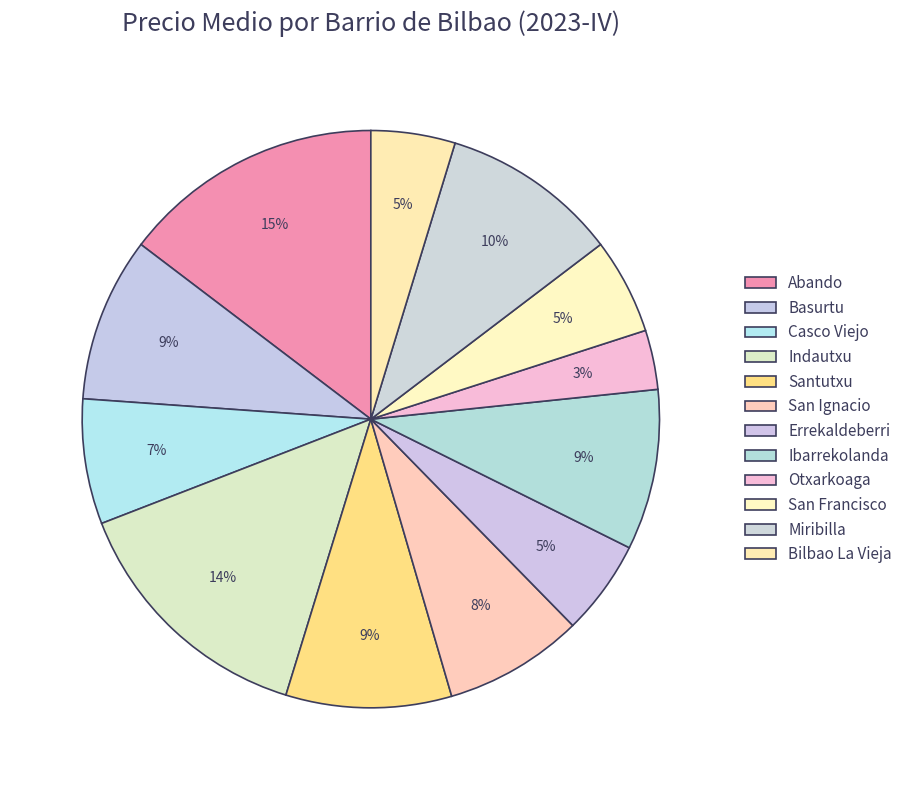

How many segments does this pie chart have?

12